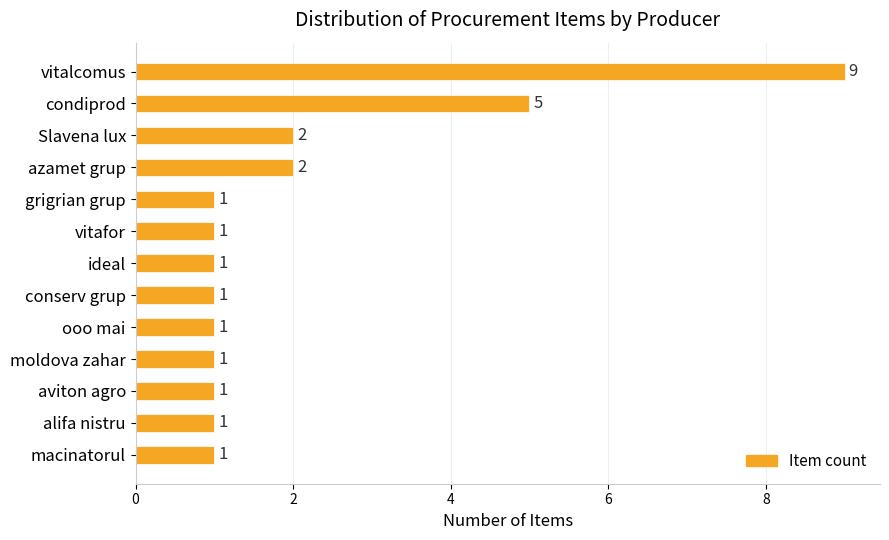

What is the smallest value displayed?

1